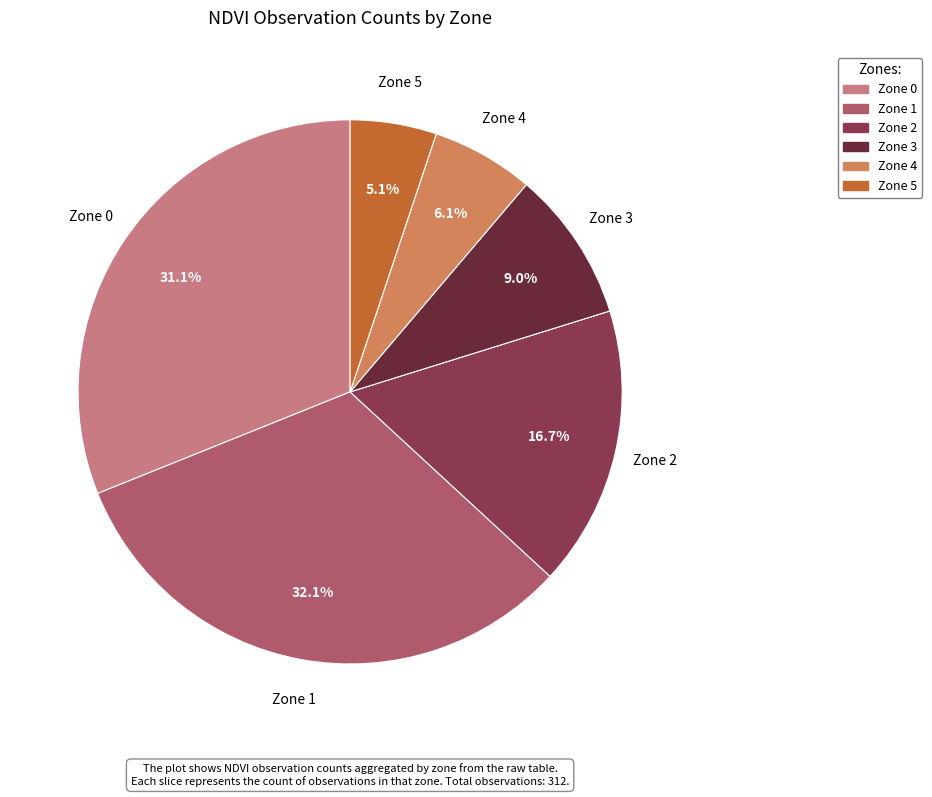

Approximately how many times larger is the value at Zone 2 compared to Zone 3?

1.9